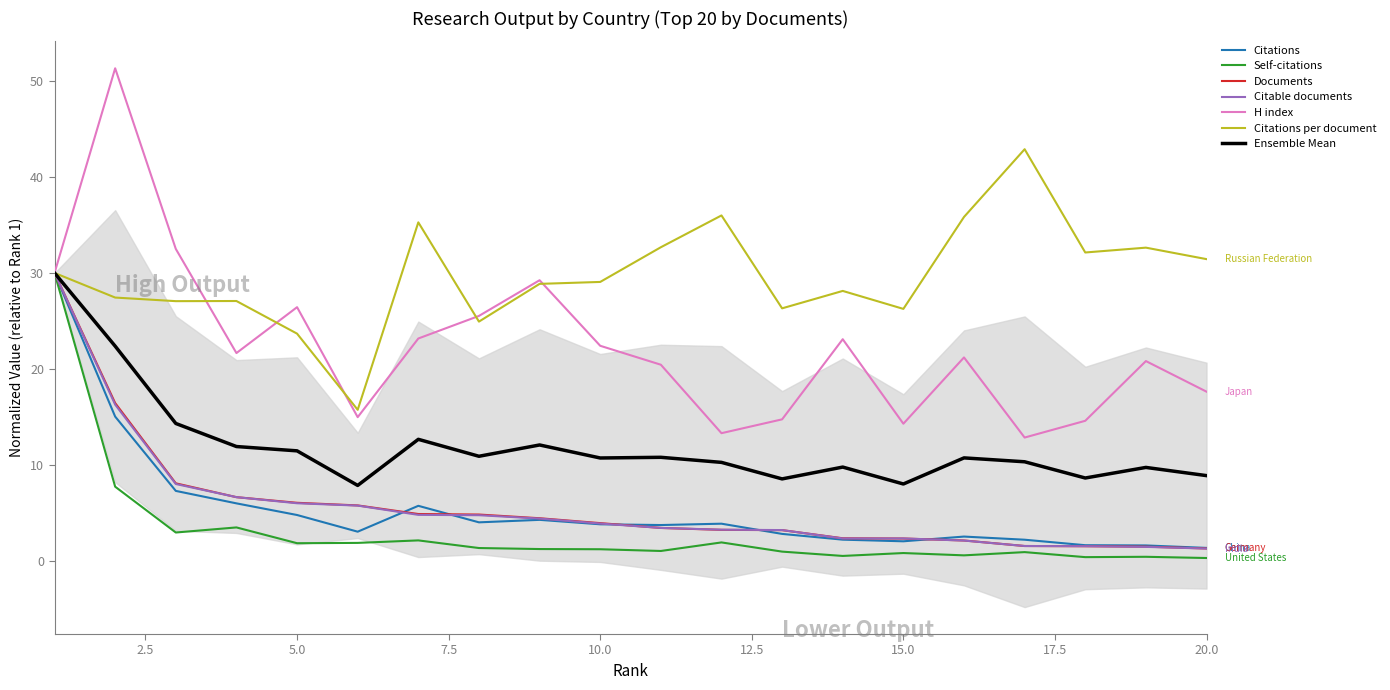

Is the value of Citable documents at 7 greater than the value of H index at 6?

No